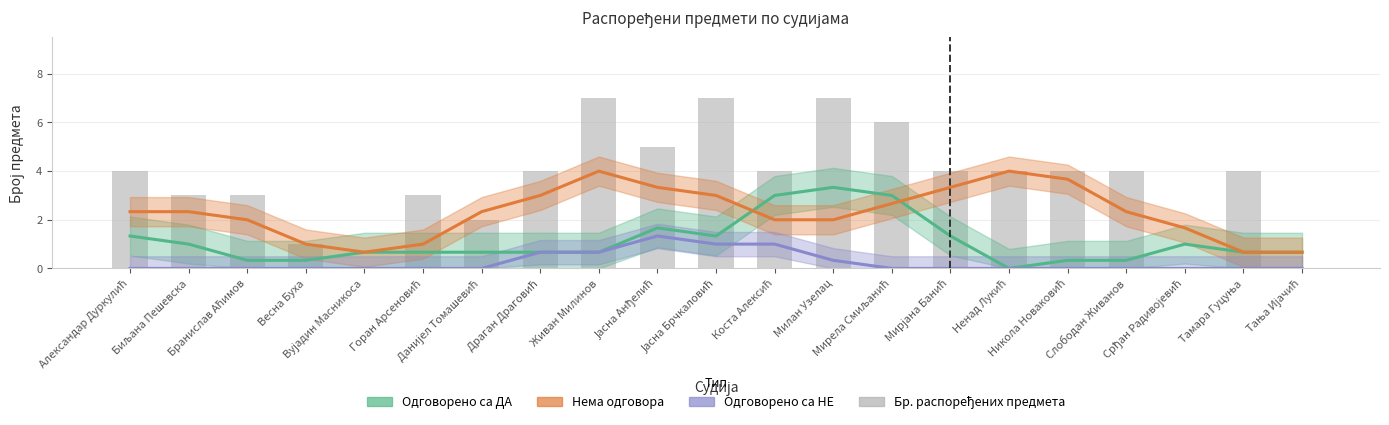

What is the total value across all series at Бранислав Аћимов?

5.3